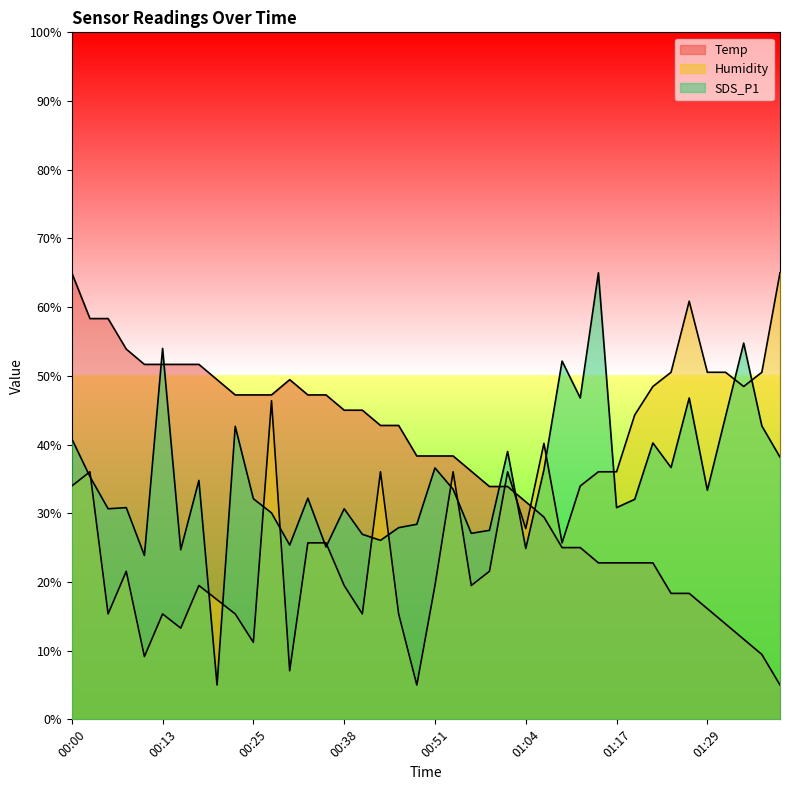

List the labels in order of Temp value, smallest first.

01:39, 01:37, 01:34, 01:32, 01:29, 01:24, 01:27, 01:14, 01:17, 01:19, 01:22, 01:09, 01:12, 01:07, 01:04, 00:59, 01:02, 00:56, 00:49, 00:51, 00:54, 00:43, 00:46, 00:38, 00:41, 00:23, 00:25, 00:28, 00:33, 00:35, 00:20, 00:30, 00:10, 00:13, 00:15, 00:18, 00:08, 00:03, 00:05, 00:00